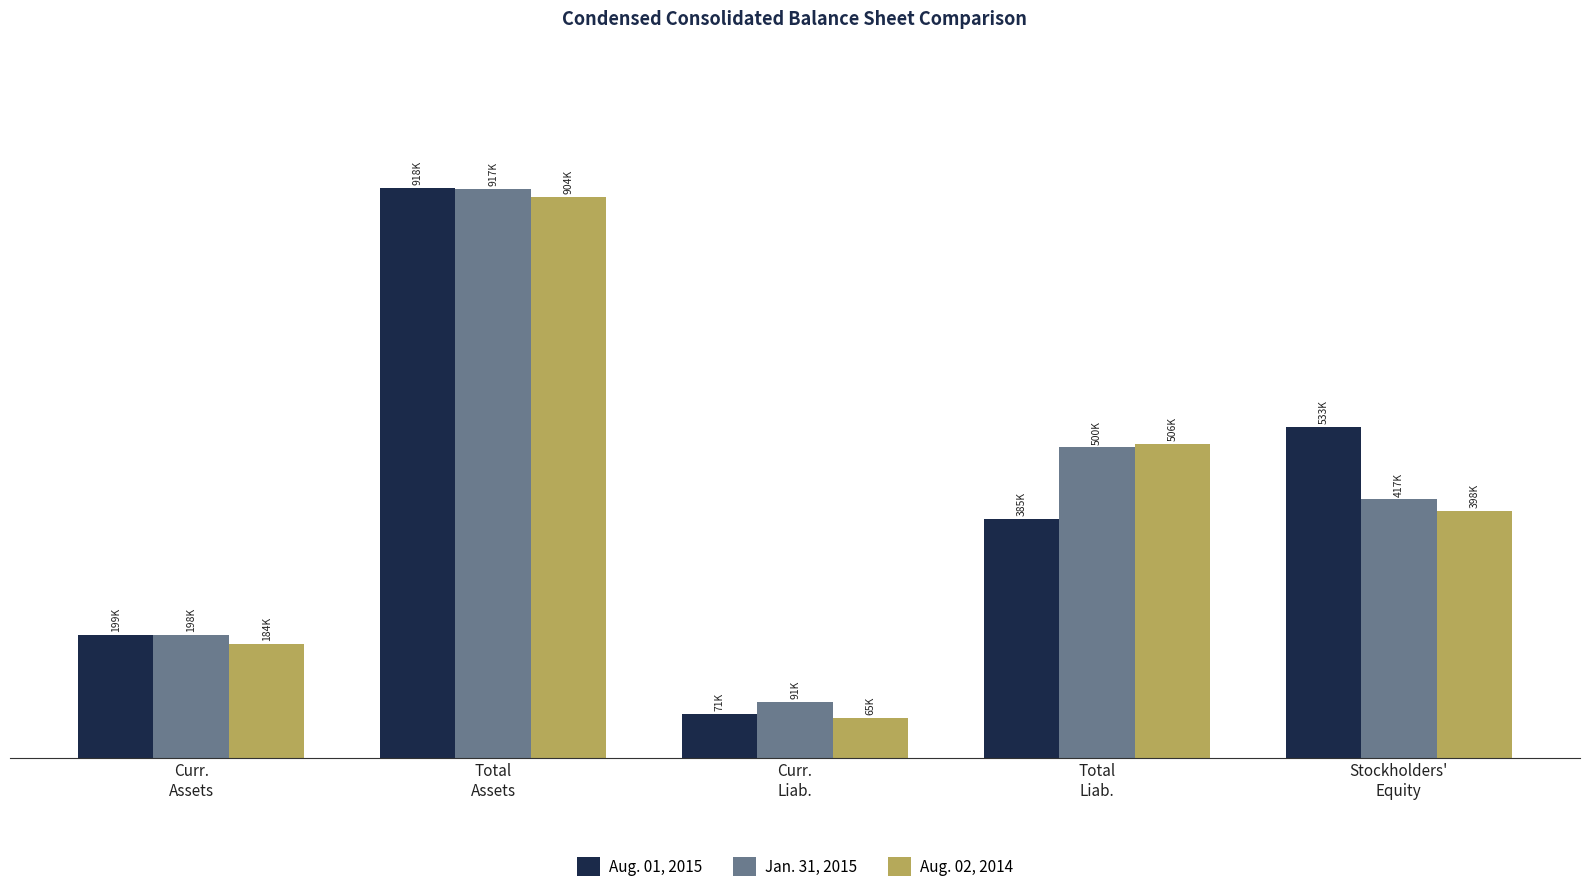

Reading right to left, list all the values displayed in this chart.

Aug. 01, 2015: Stockholders'
Equity=533124	Total
Liab.=385263	Curr.
Liab.=70793	Total
Assets=918387	Curr.
Assets=198528
Jan. 31, 2015: Stockholders'
Equity=416835	Total
Liab.=500296	Curr.
Liab.=90634	Total
Assets=917131	Curr.
Assets=198277
Aug. 02, 2014: Stockholders'
Equity=398106	Total
Liab.=505946	Curr.
Liab.=65200	Total
Assets=904052	Curr.
Assets=183939